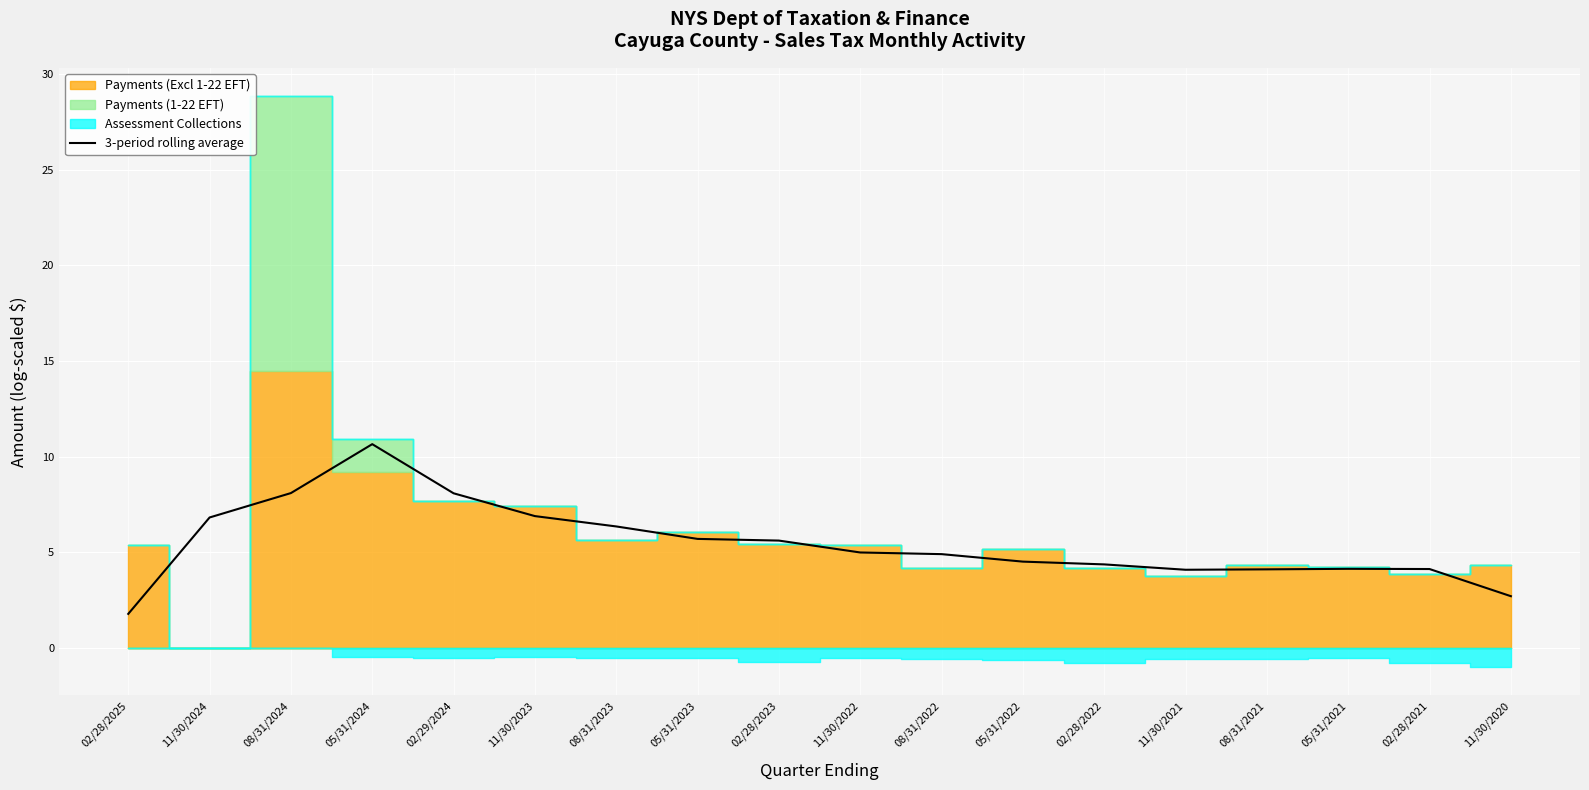

How many data points does each series have?

18